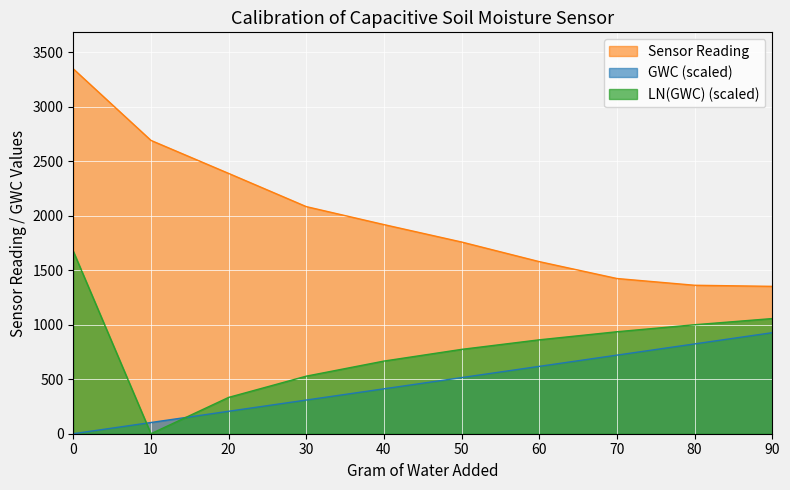

What is the sum of the LN(GWC) values at 40 and 20?

1000.5